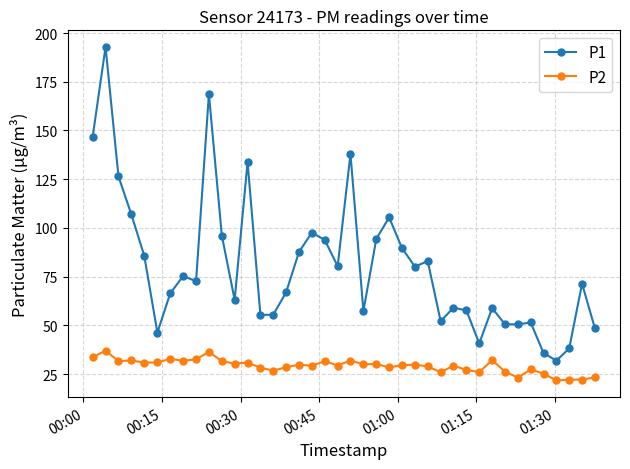

What is the maximum value for P2?

37.0